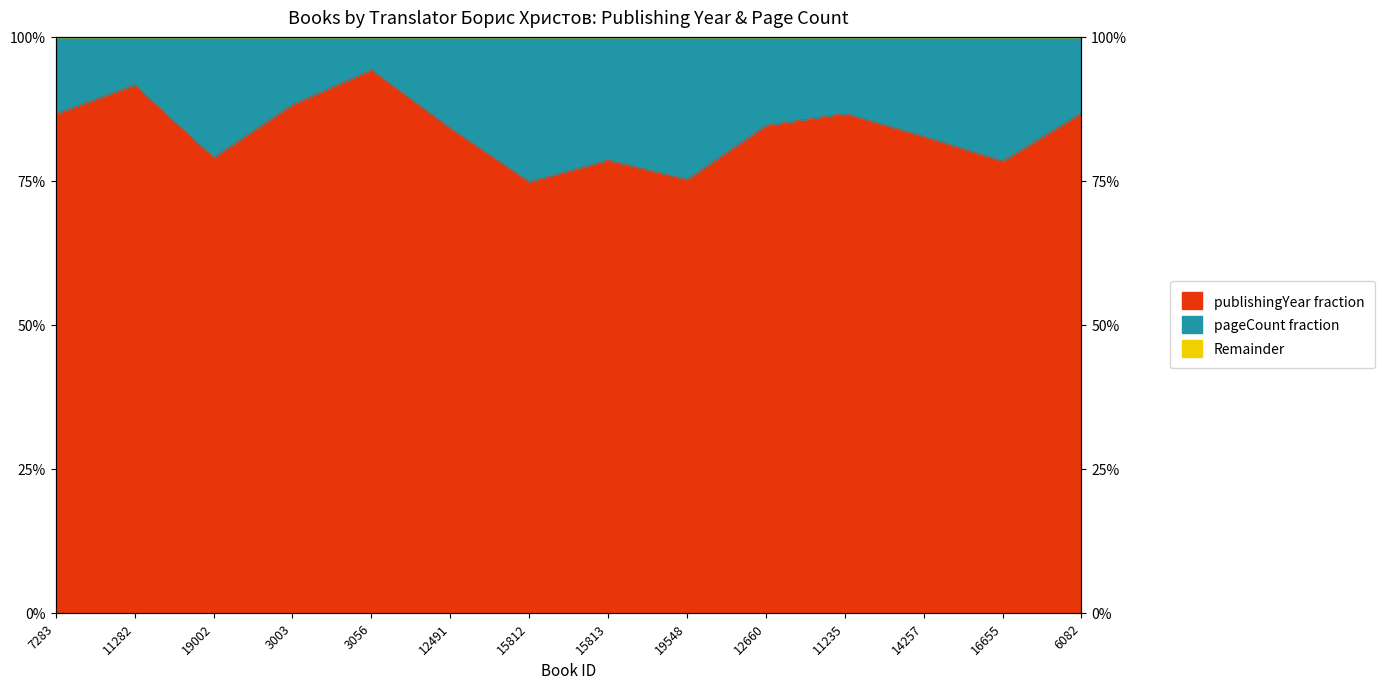

What is the maximum value shown in the chart?

0.9